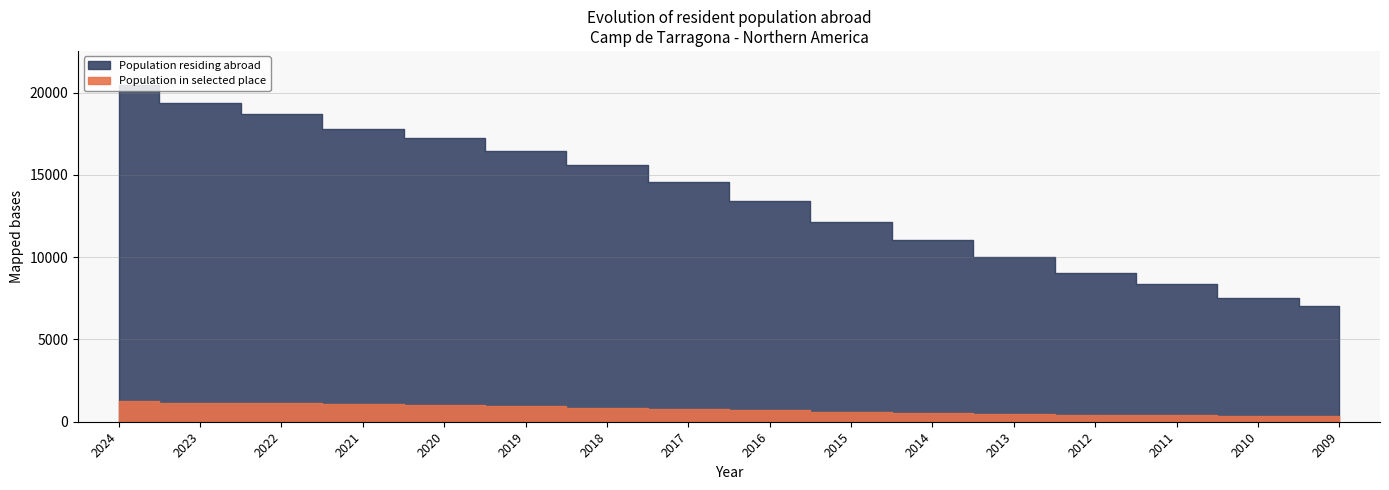

What is the value of the Population residing abroad point at the 13th from the left?

9044